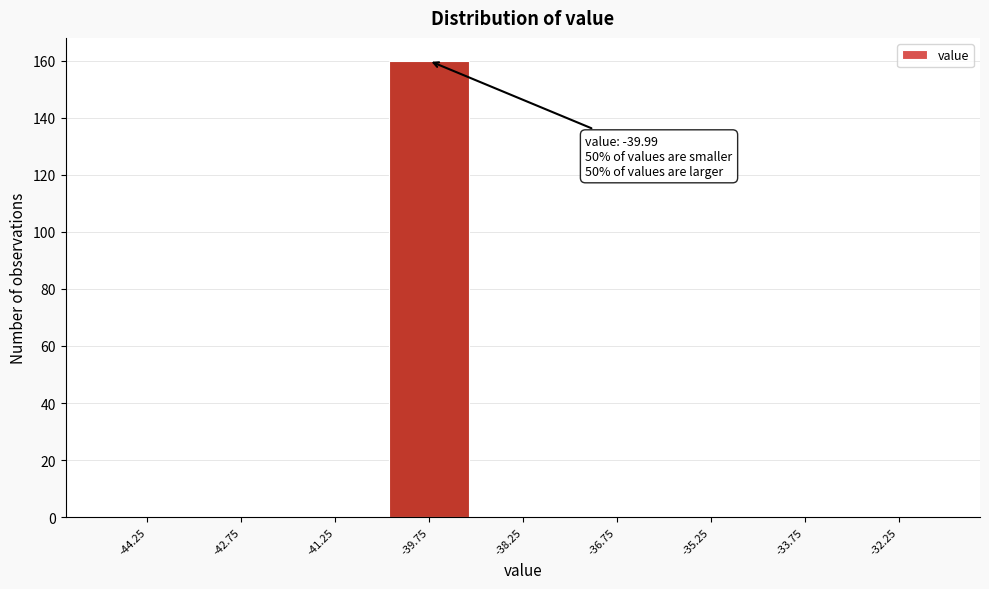

Over which range of the x-axis is the bar tallest?

-40.5 to -39.0